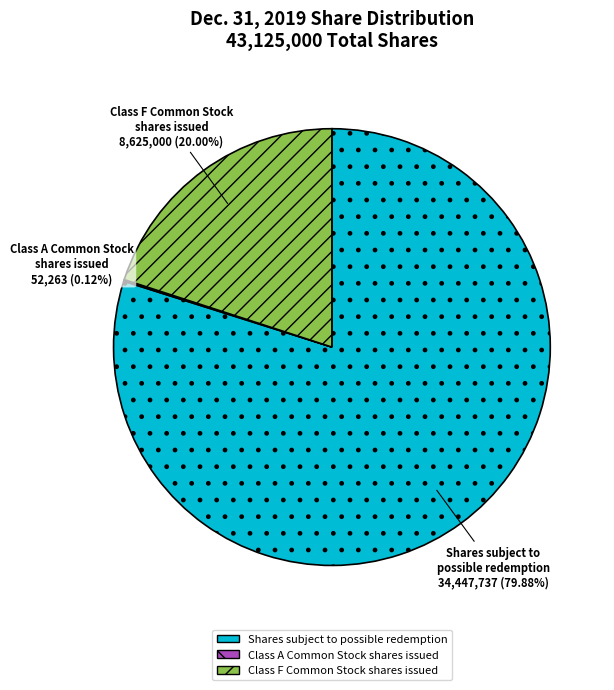

Does Shares subject to possible redemption represent more than half of the total?

Yes